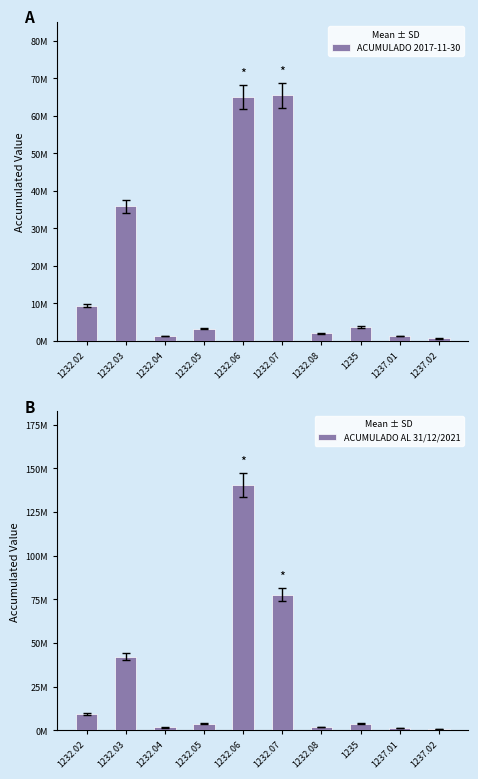

How many data points in ACUMULADO AL 31/12/2021 are less than 3688695?

5